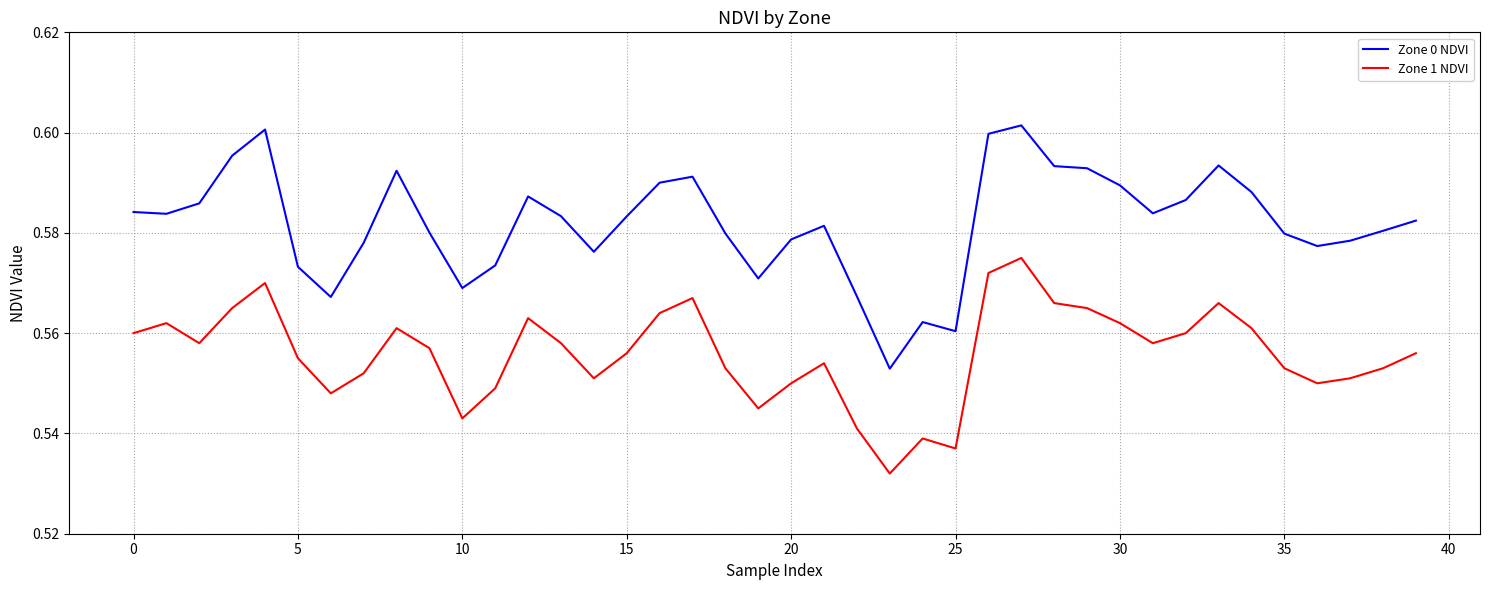

List the series in order of their overall mean, highest first.

Zone 0 NDVI, Zone 1 NDVI